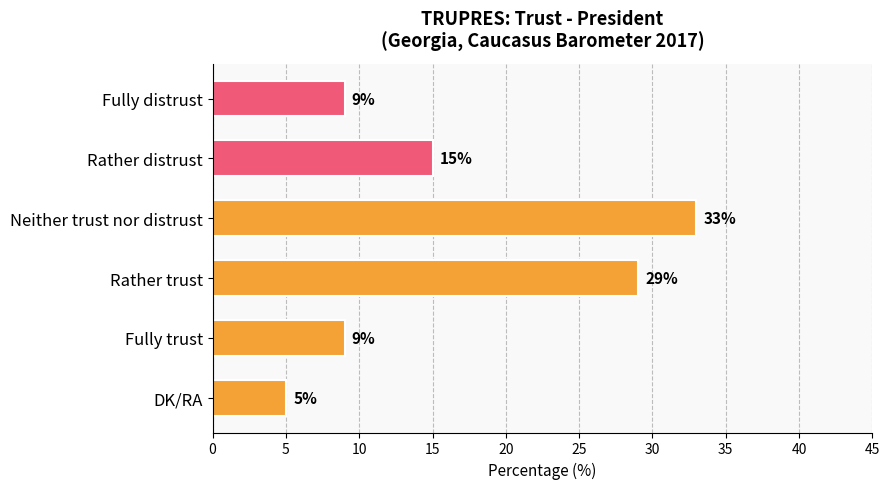

The chart shows a value of 23 at Rather distrust. True or false?

False